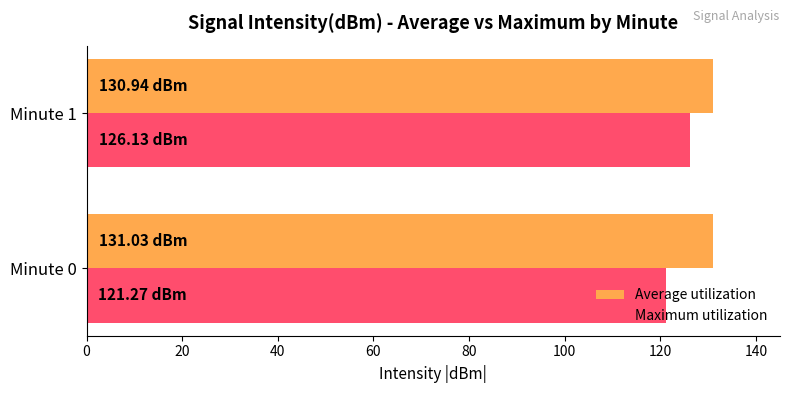

List the series in order of their peak value, highest first.

Average utilization, Maximum utilization